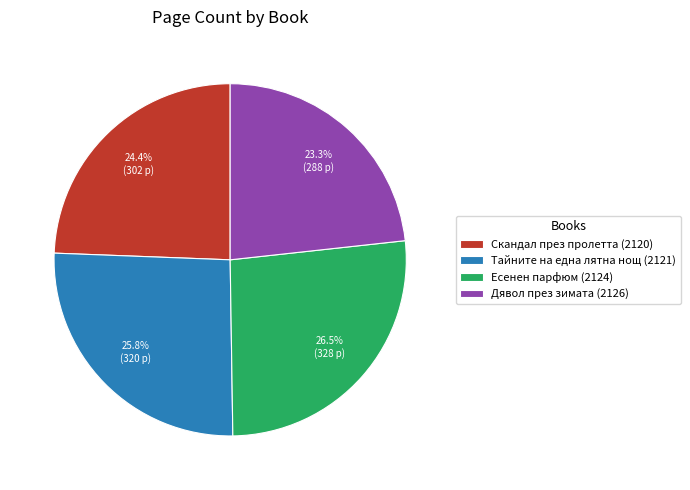

How many segments does this pie chart have?

4